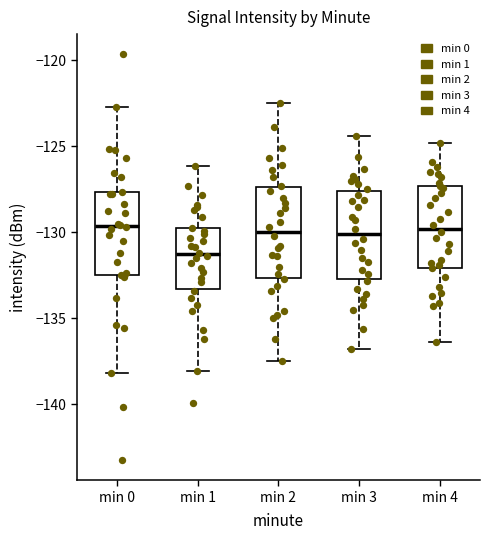

Where is the lower edge of the box for min 3 on the y-axis? The values are not printed on the chart, so give them approximately, as read against the axis.

-132.5